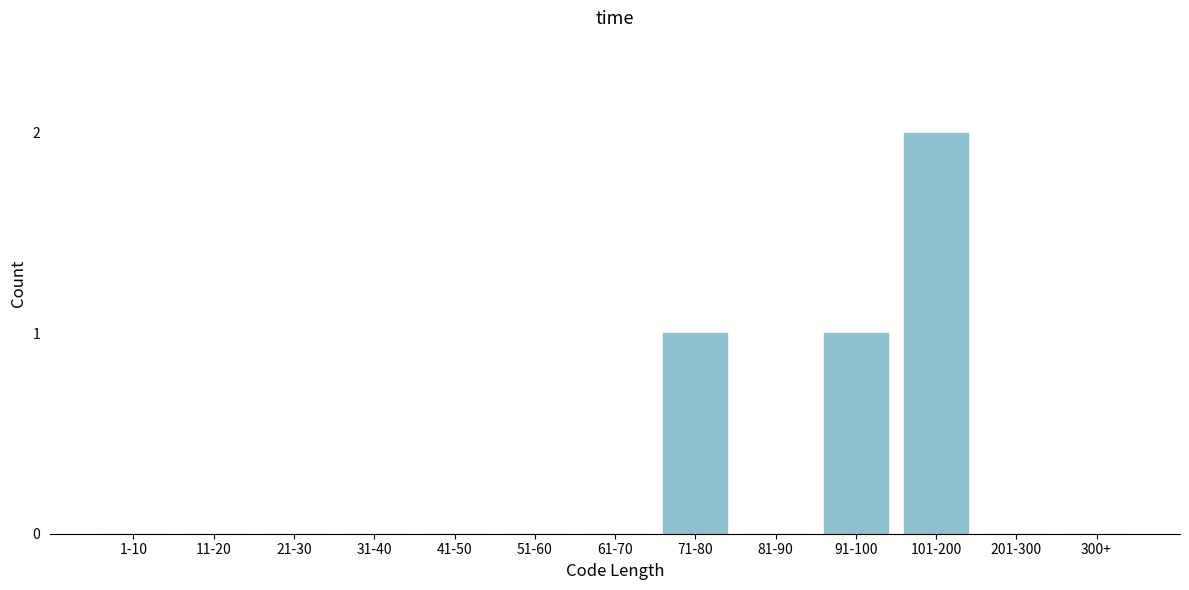

Reading left to right, list all the values displayed in this chart.

1-10=0	11-20=0	21-30=0	31-40=0	41-50=0	51-60=0	61-70=0	71-80=1	81-90=0	91-100=1	101-200=2	201-300=0	300+=0